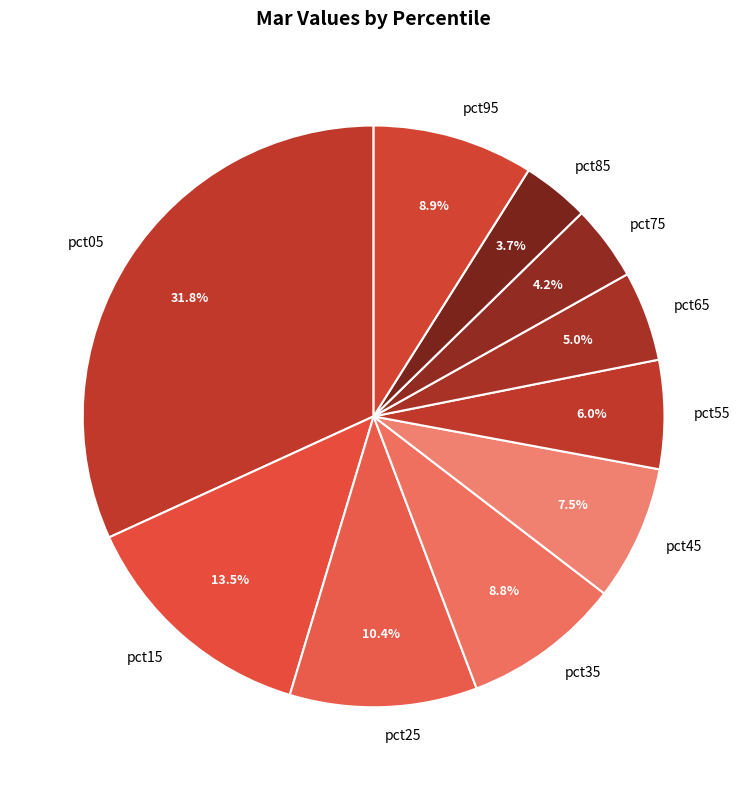

What is the largest slice in the pie chart?

pct05